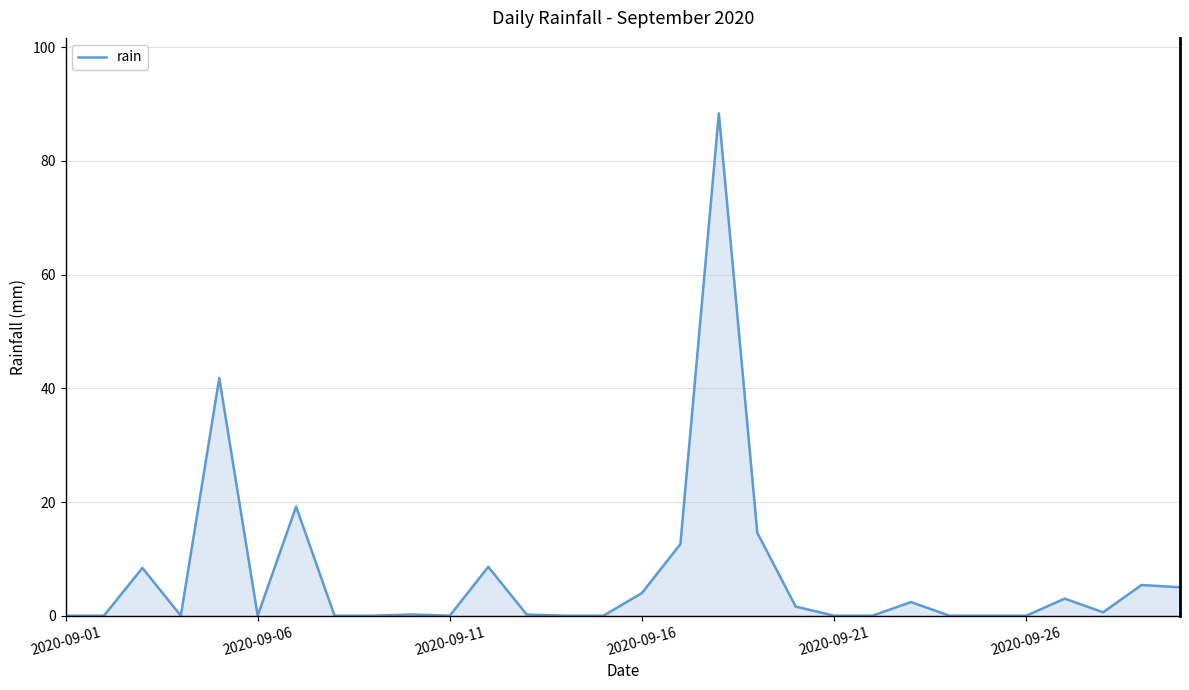

What is the maximum value shown in the chart?

88.4